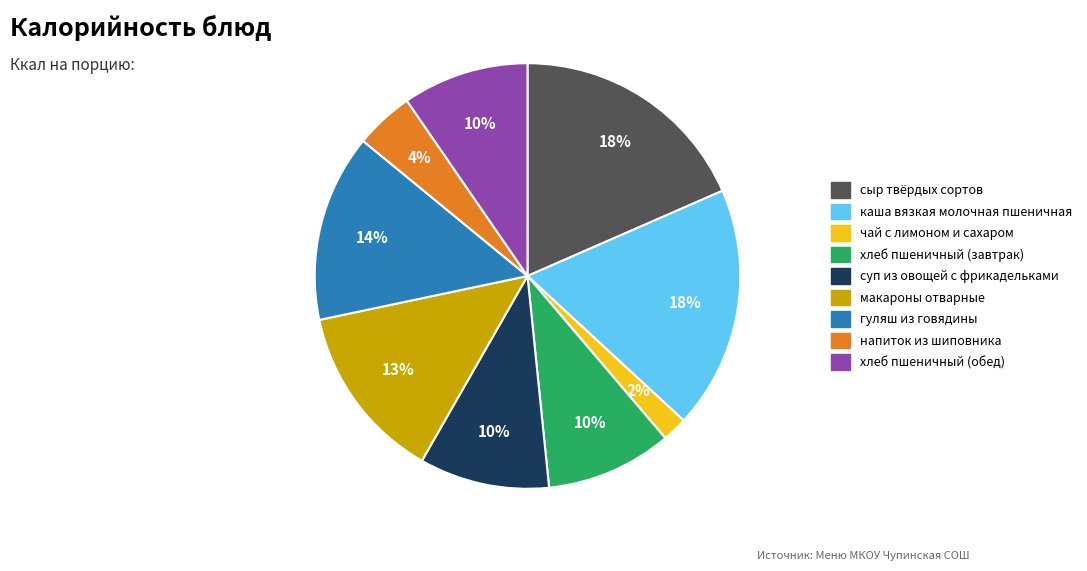

Combined, do чай с лимоном и сахаром and хлеб пшеничный (завтрак) account for over 50%?

No